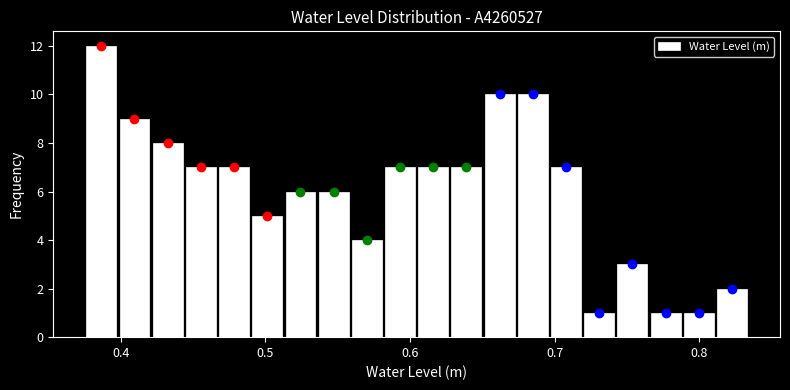

Read against the x-axis, roughly where is the centre of the tallest bar?

0.39